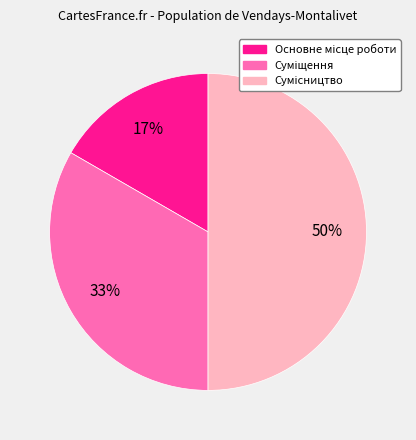

To the nearest percent, what is the average slice percentage?

33%